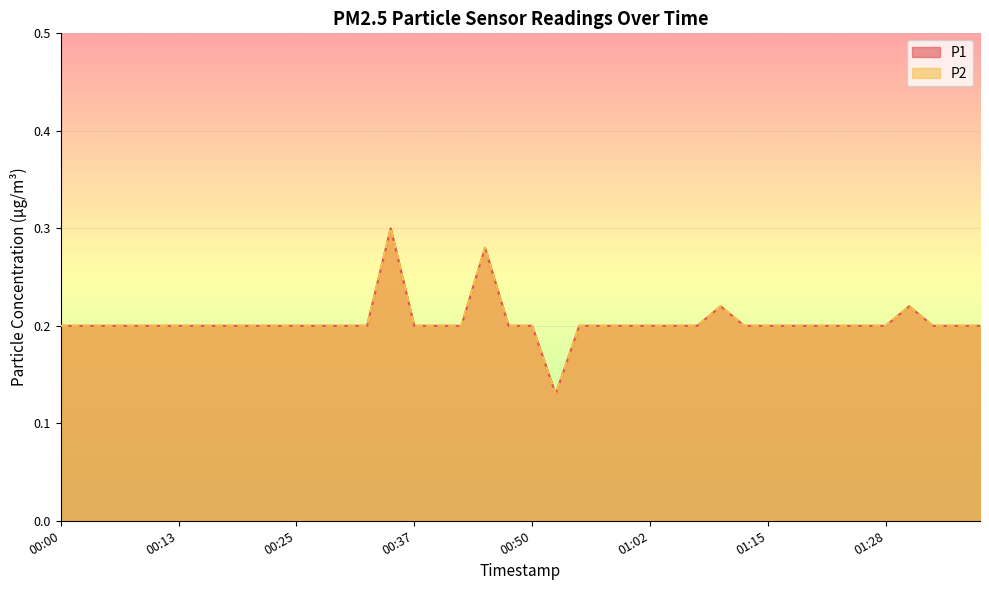

What position from the left is 00:13?

6